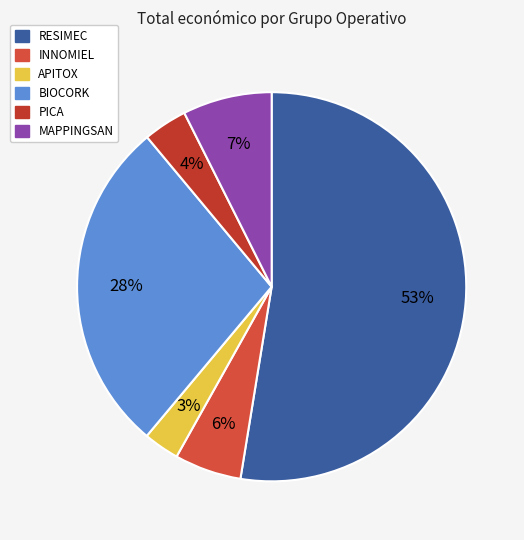

Rank the categories by value from lowest to highest.

APITOX, PICA, INNOMIEL, MAPPINGSAN, BIOCORK, RESIMEC